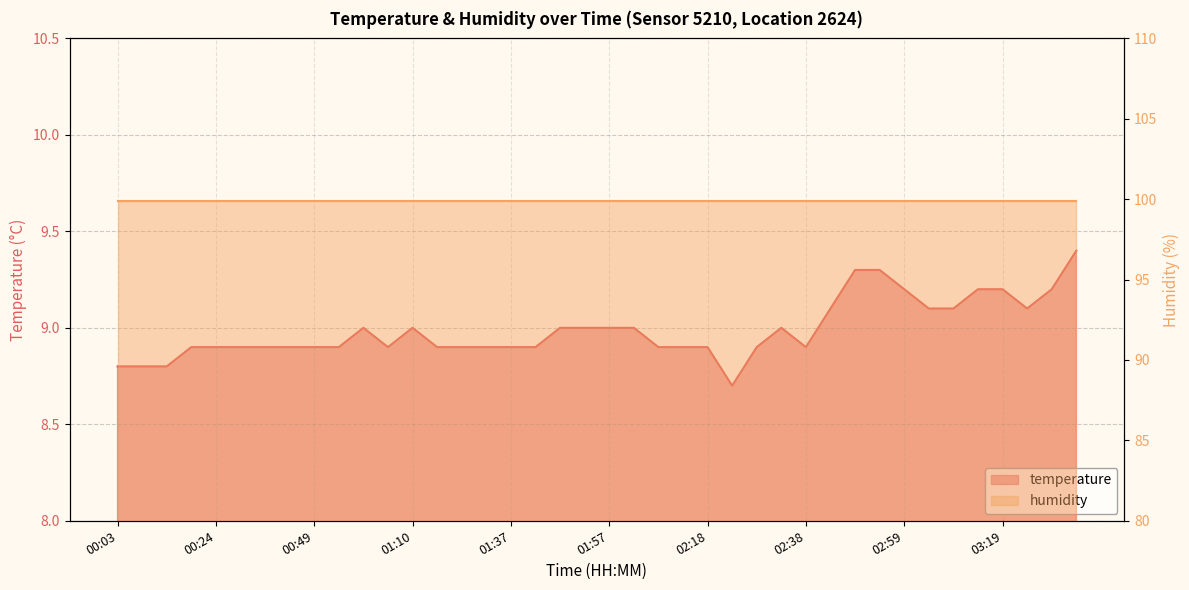

The chart shows a value of 16.4 at 03:29. True or false?

False